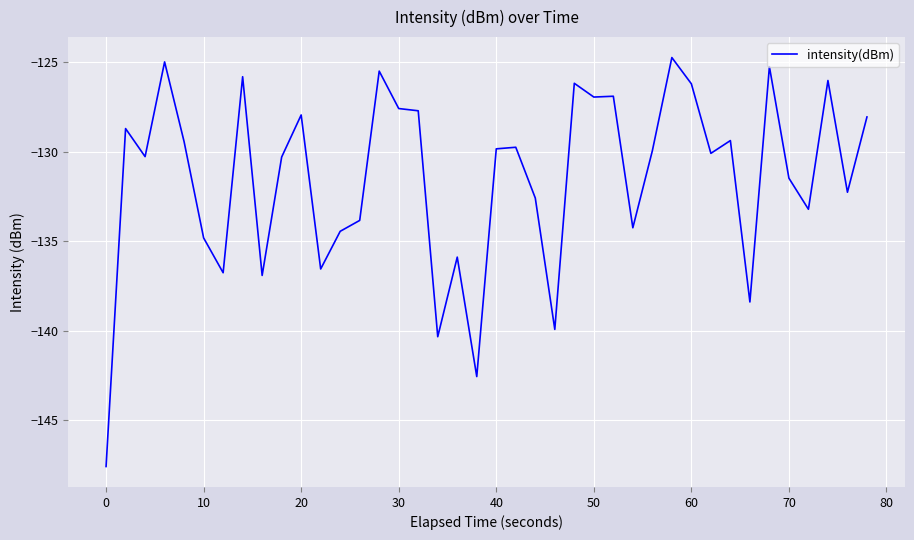

What is the greatest value displayed?

-124.8